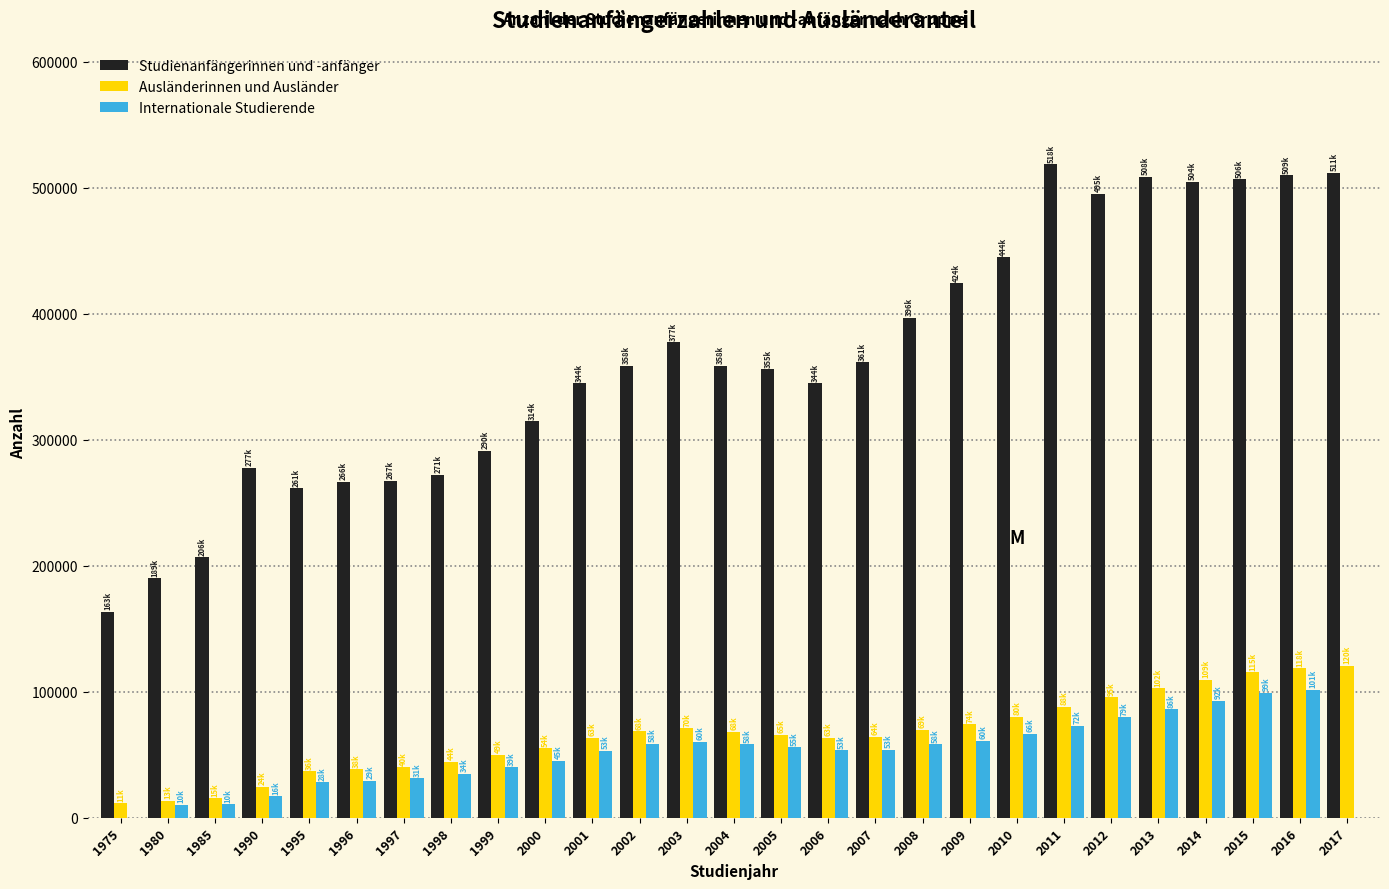

Is the value of Studienanfängerinnen und -anfänger at 2009 greater than the value of Ausländerinnen und Ausländer at 2012?

Yes